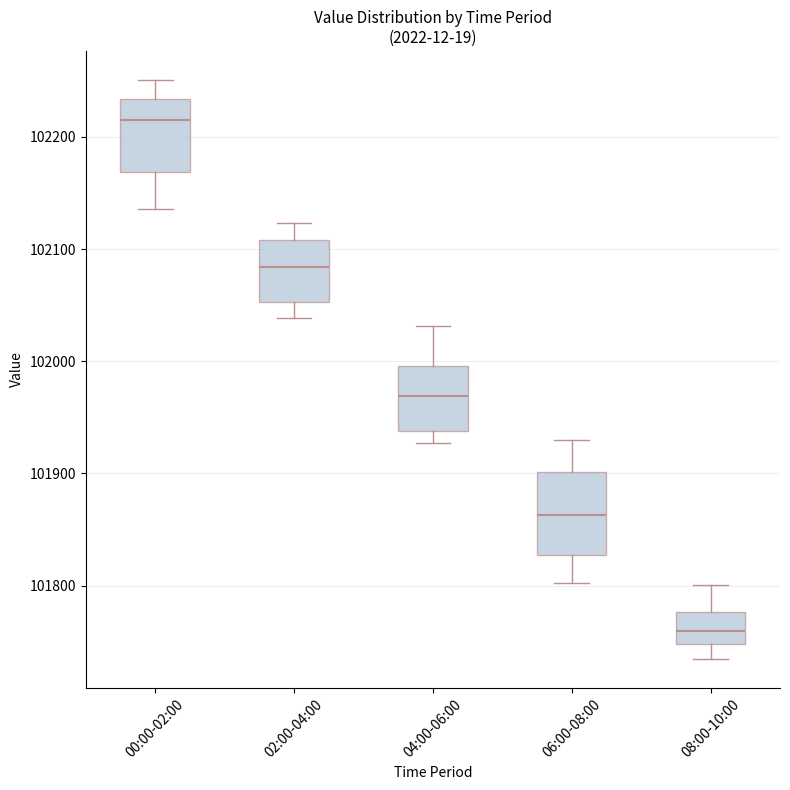

Where is the upper edge of the box for 06:00-08:00 on the y-axis? The values are not printed on the chart, so give them approximately, as read against the axis.

101900